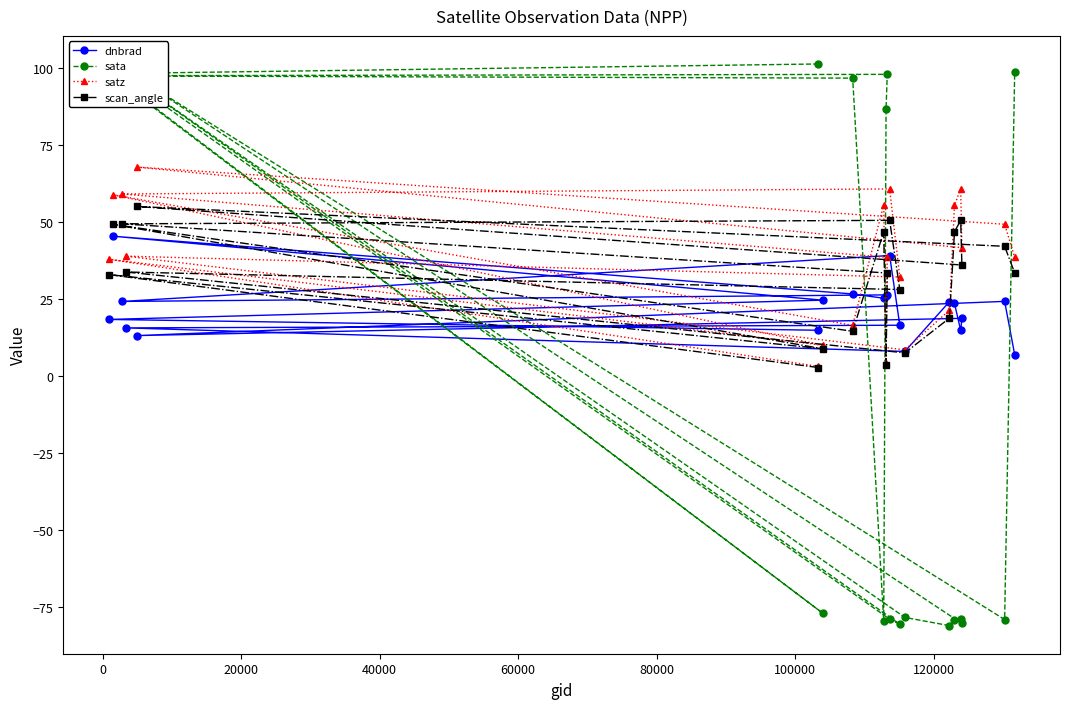

True or false: sata has more than 1 points higher than both neighbors.

True